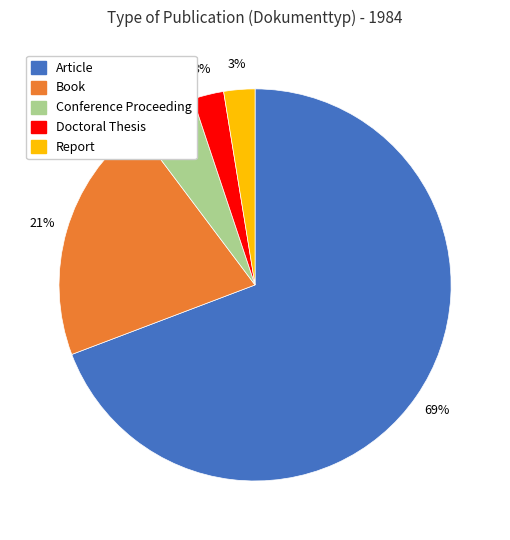

Combined, do Article and Doctoral Thesis account for over 50%?

Yes